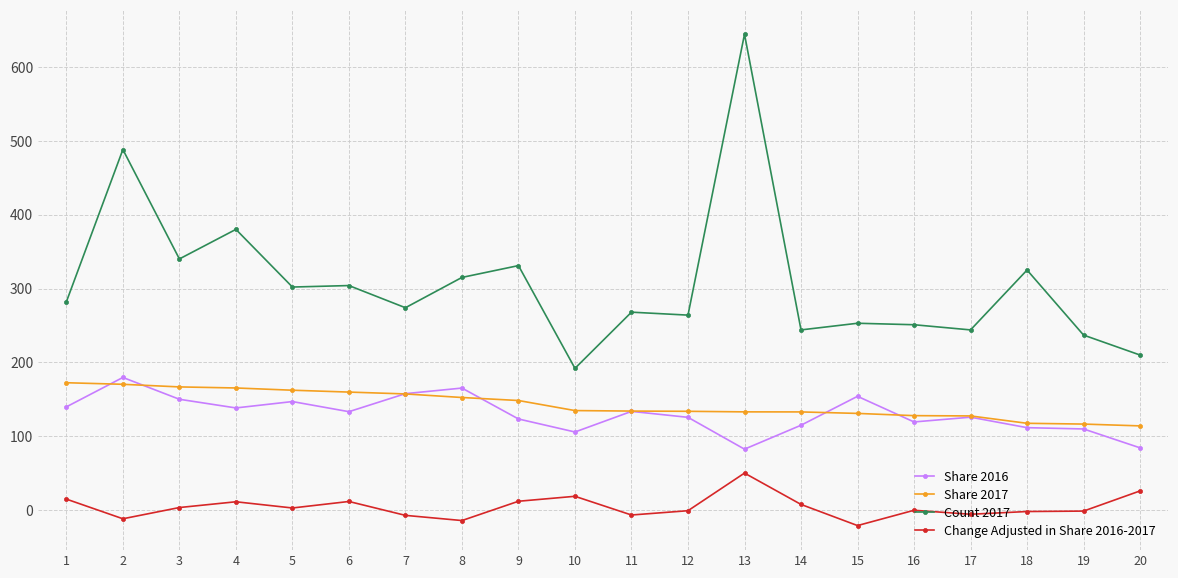

True or false: Change Adjusted in Share 2016-2017 and Share 2016 intersect in this chart.

False